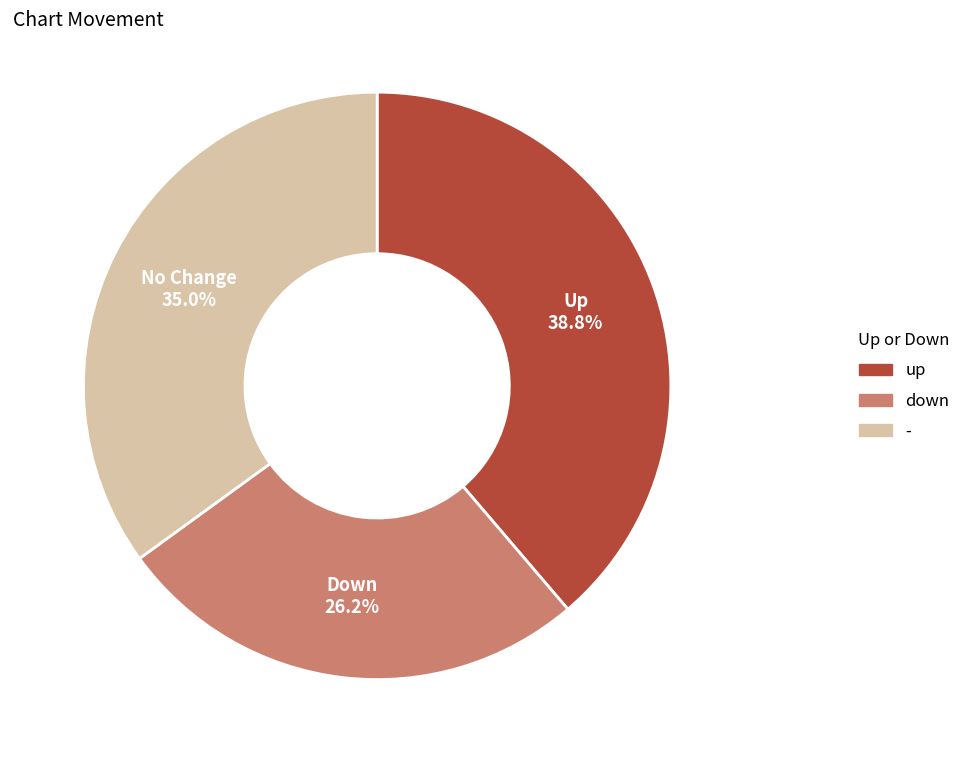

Combined, do - and down account for over 50%?

Yes